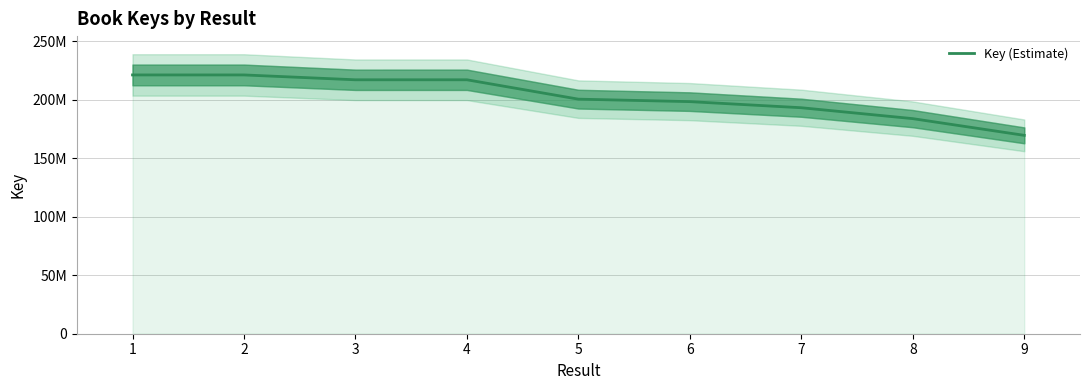

Count the number of values greater than 200653780.

4